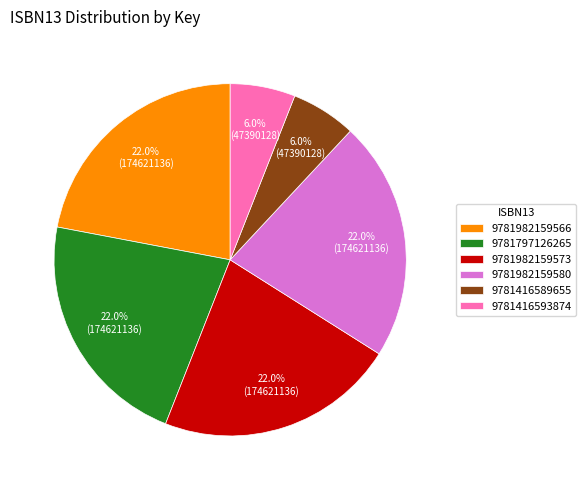

How many slices are in this pie chart?

6